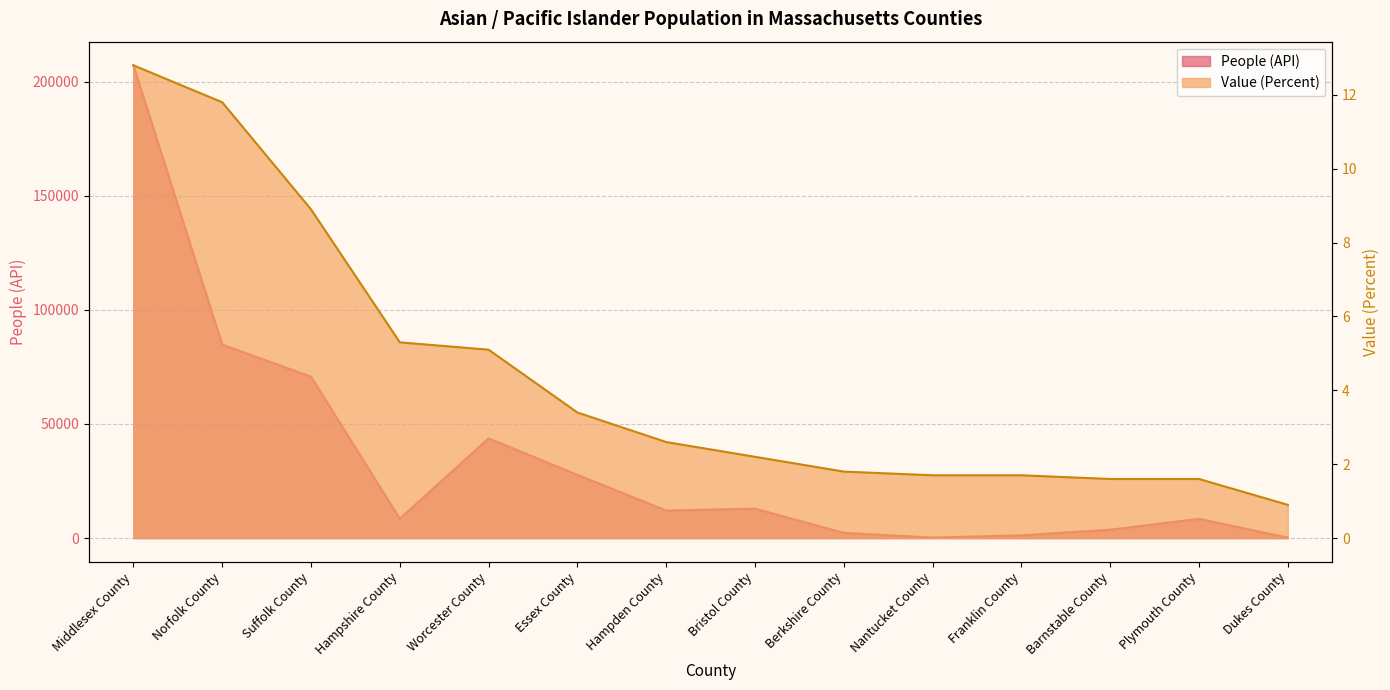

Which category has the highest value across all series?

Middlesex County